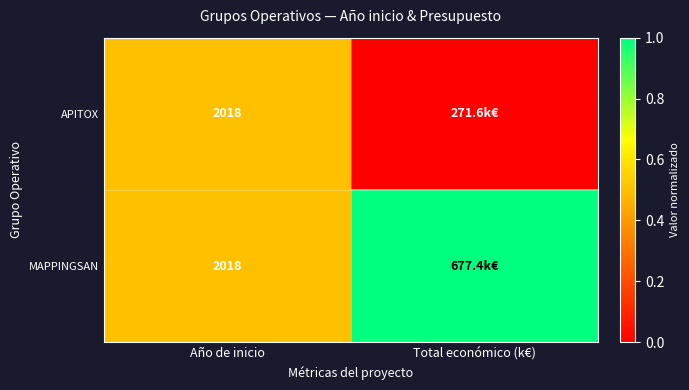

The value of APITOX at Año de inicio is 0.7. True or false?

False